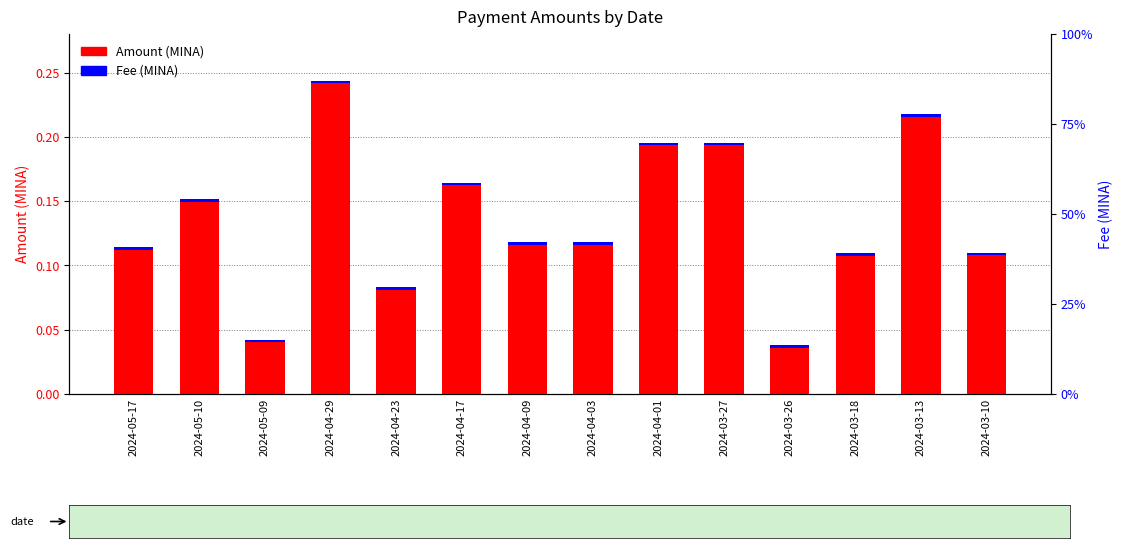

At which category does the chart reach its peak across all series?

2024-04-29